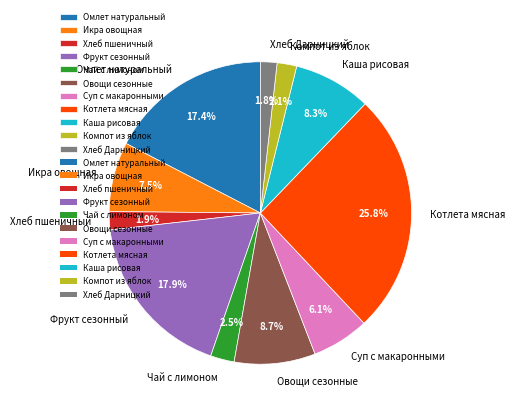

Is it true that Икра овощная is 22% of the pie?

False